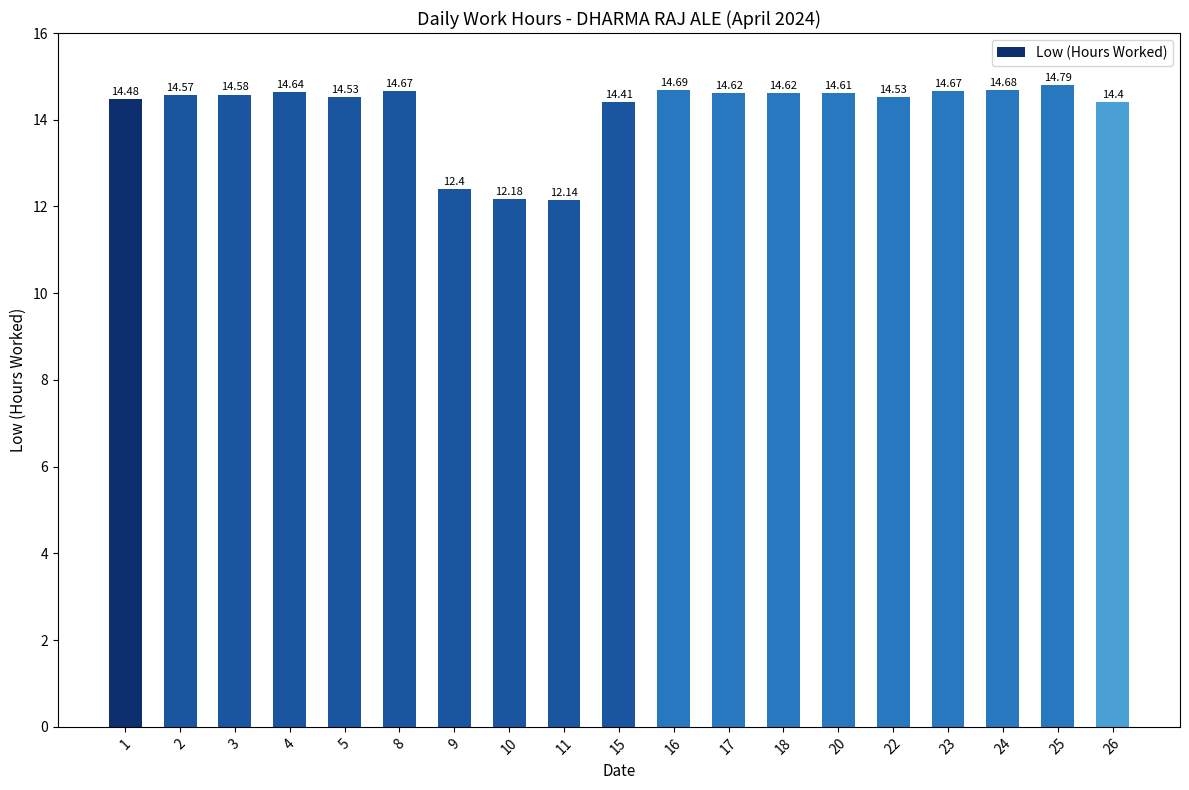

Where does the data first go above 14?

1